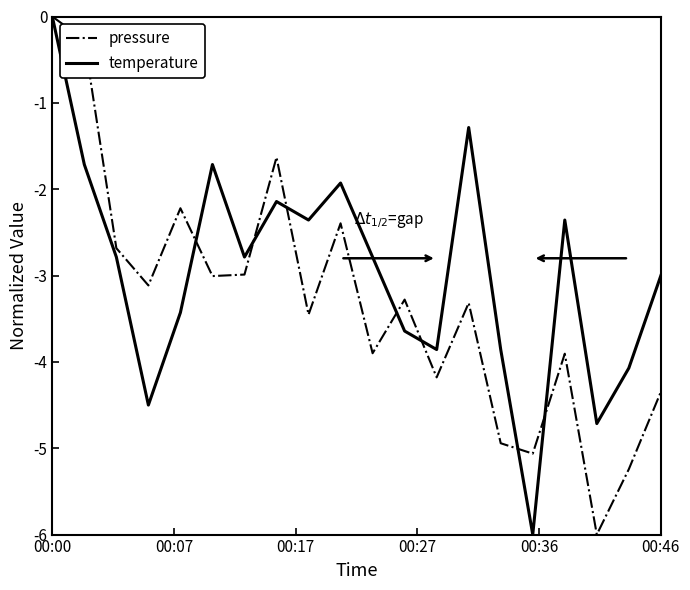

List the series in order of their overall mean, lowest first.

pressure, temperature